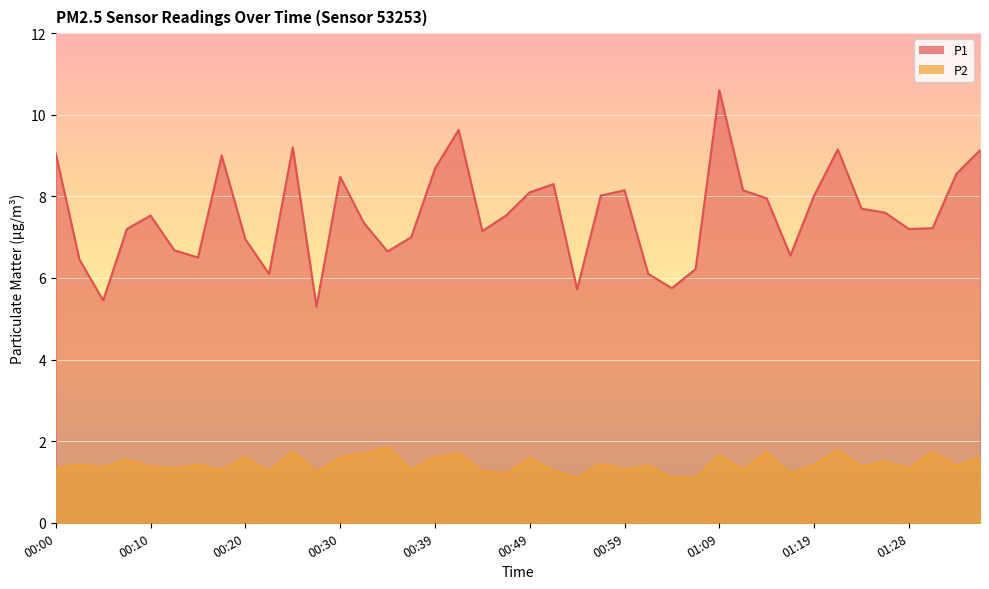

The value of P2 at 01:14 is 2.3. True or false?

False